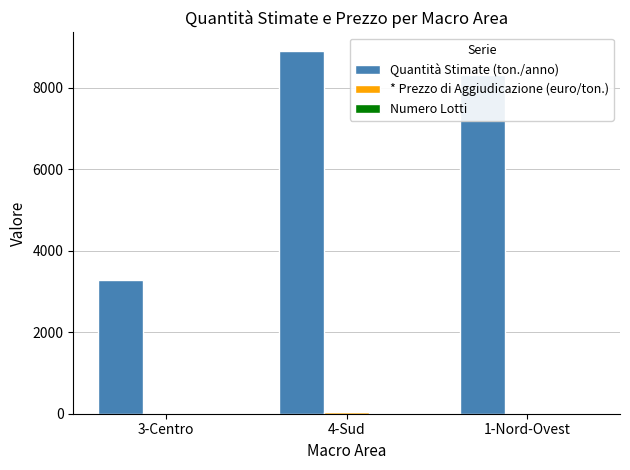

Between 3-Centro and 4-Sud, which series saw the biggest shift?

Quantità Stimate (ton./anno)